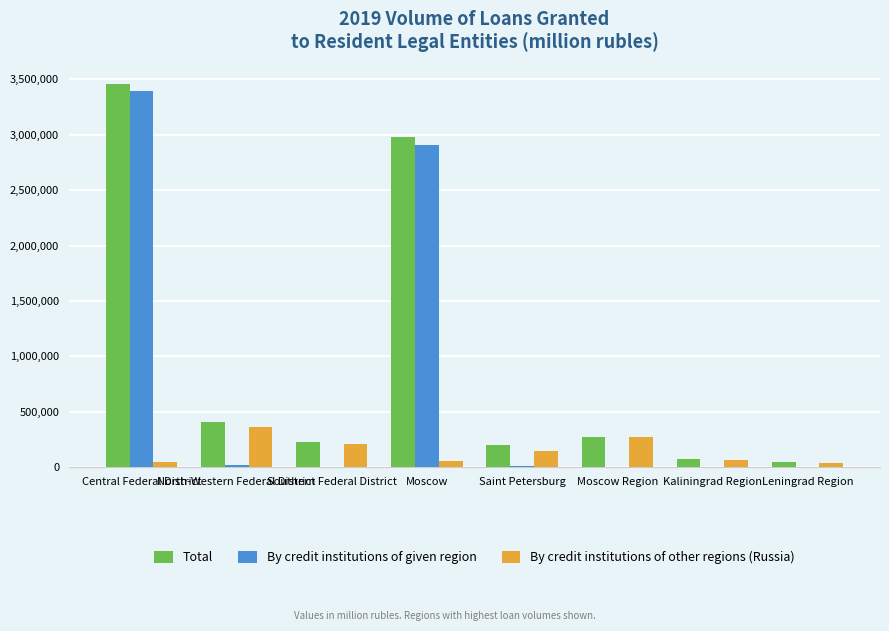

Is the value of By credit institutions of given region at Leningrad Region greater than the value of By credit institutions of other regions (Russia) at Moscow?

No